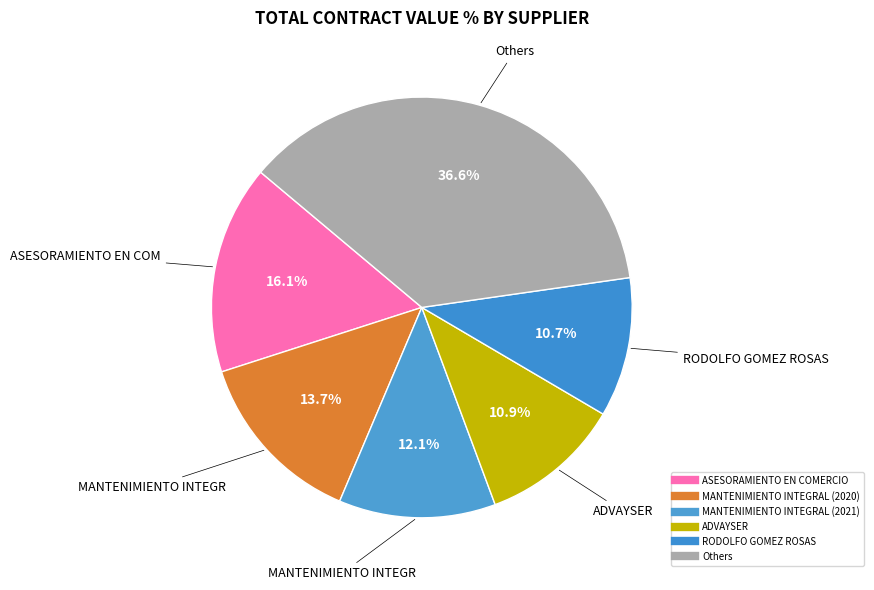

How many slices are in this pie chart?

6